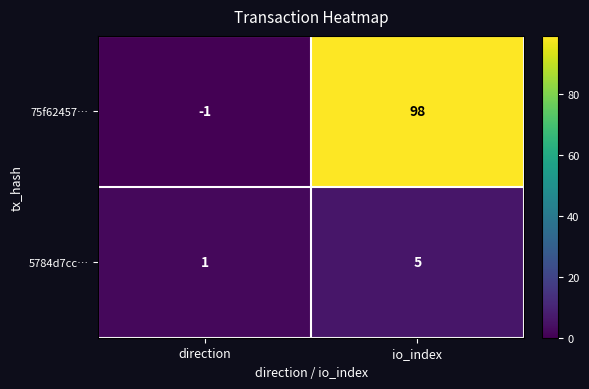

What is the total value across all series at io_index?

103